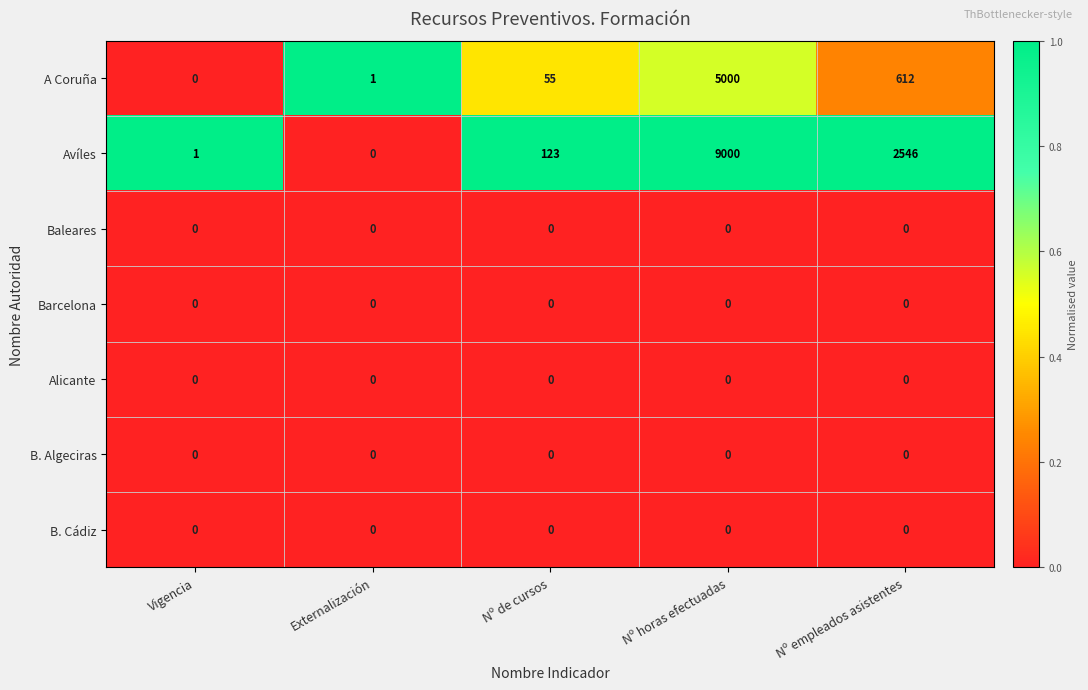

Which series has the largest total across all categories?

Avíles